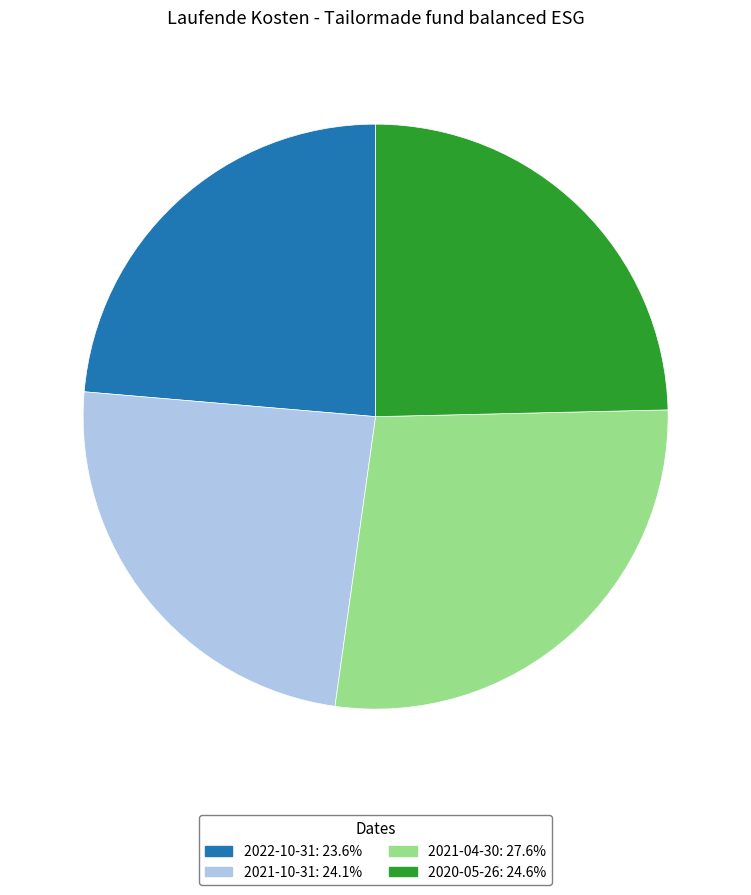

Is the sum of 2021-04-30 and 2020-05-26 greater than half?

Yes